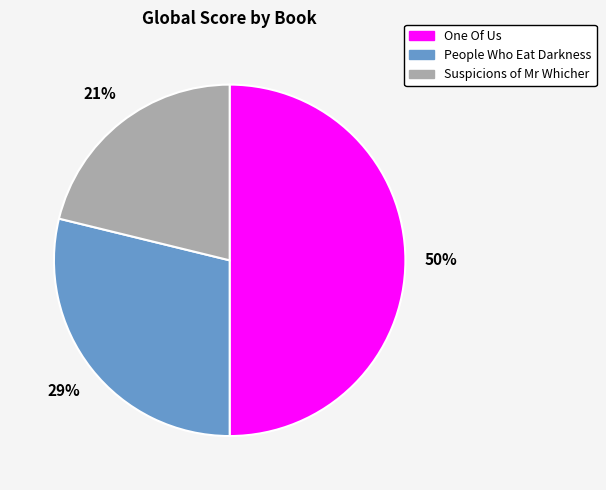

To the nearest percent, what is the average slice percentage?

33%